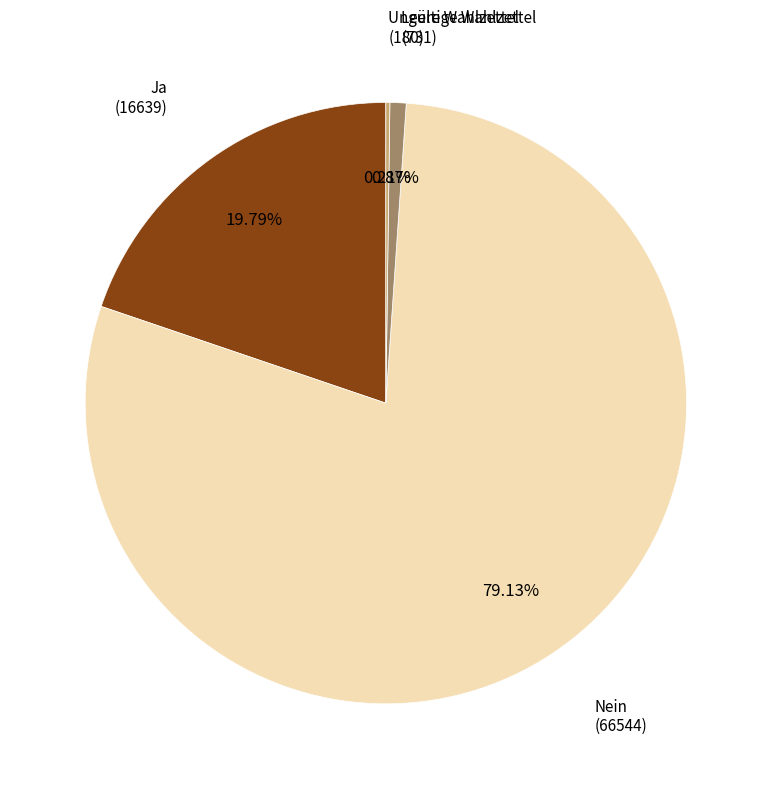

Which slice represents more than half of the pie?

Nein (66544)